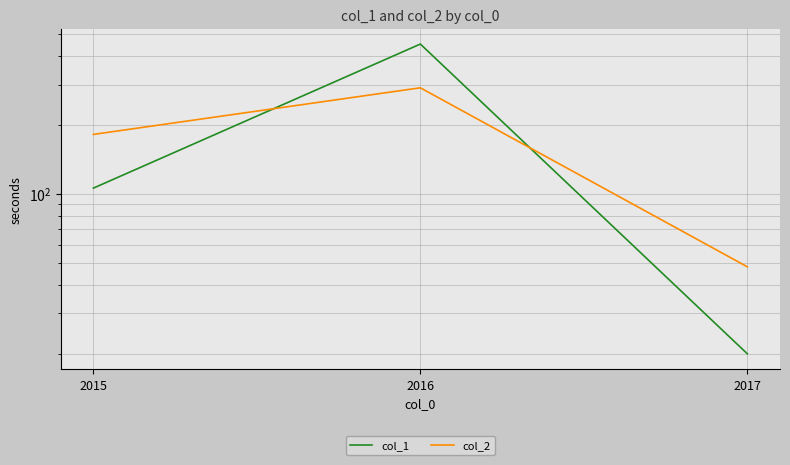

Is it true that col_1 equals 241 at 2016?

False